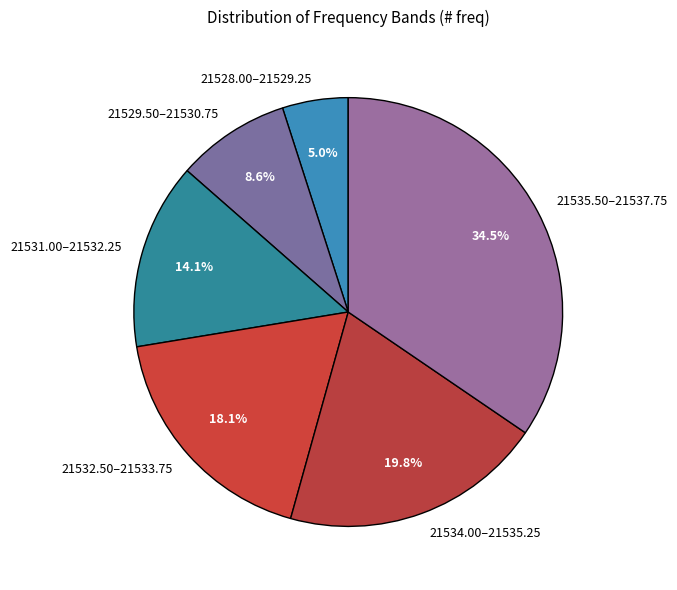

Rank the categories by value from highest to lowest.

21535.50–21537.75, 21534.00–21535.25, 21532.50–21533.75, 21531.00–21532.25, 21529.50–21530.75, 21528.00–21529.25